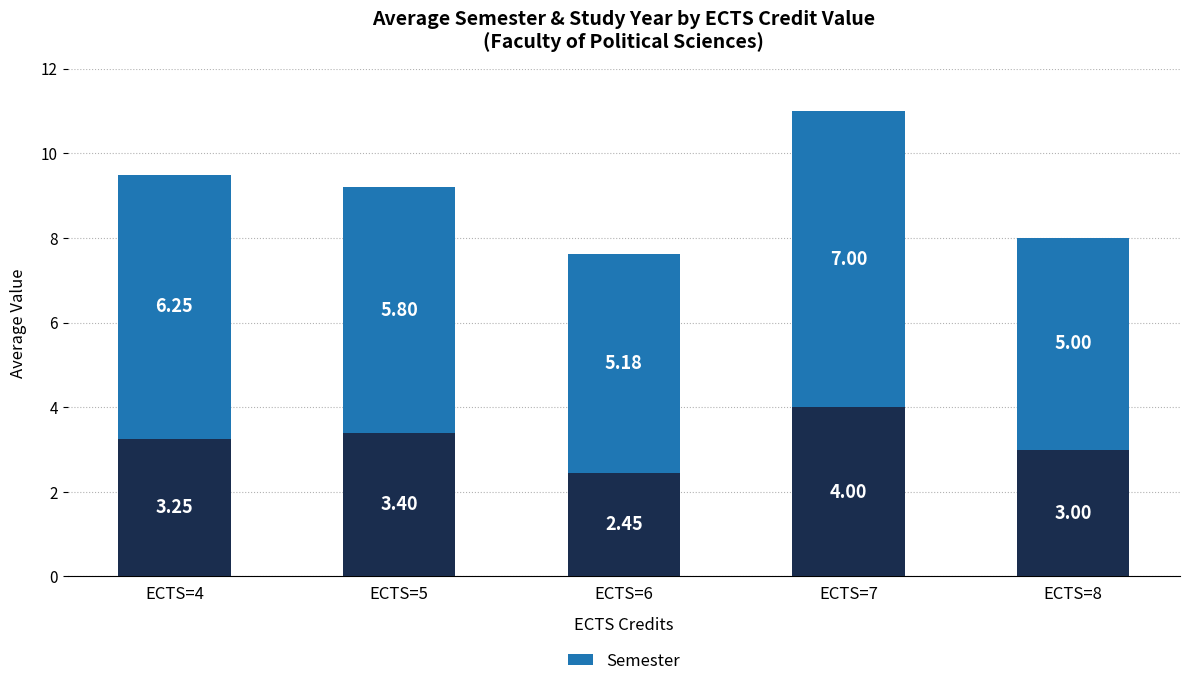

What is the total value across all series at ECTS=8?

8.0